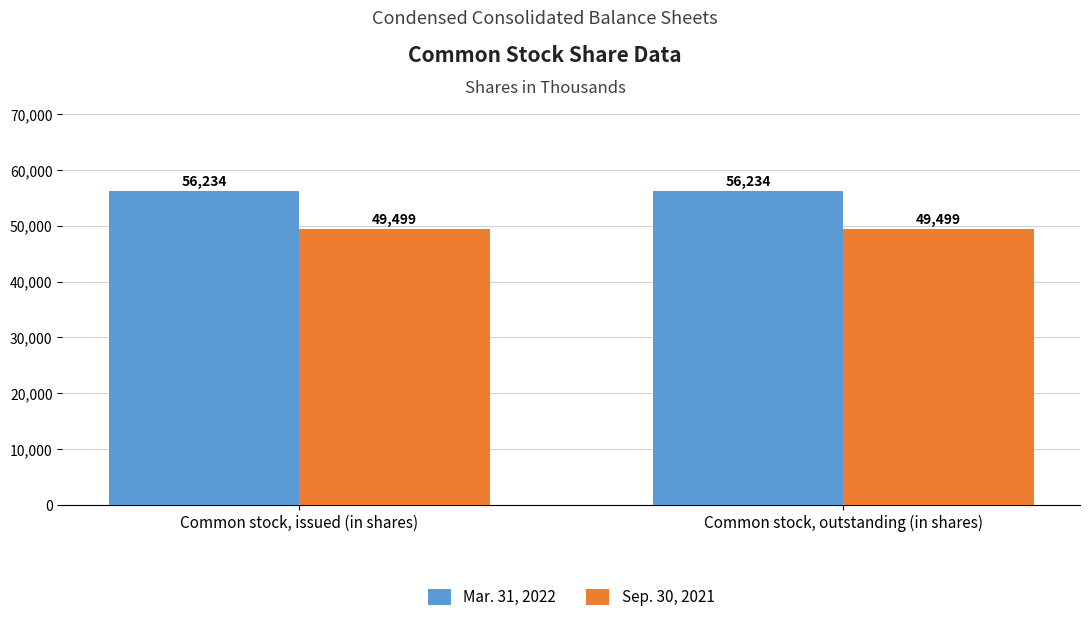

Is the value of Mar. 31, 2022 at Common stock, outstanding (in shares) greater than the value of Sep. 30, 2021 at Common stock, issued (in shares)?

Yes